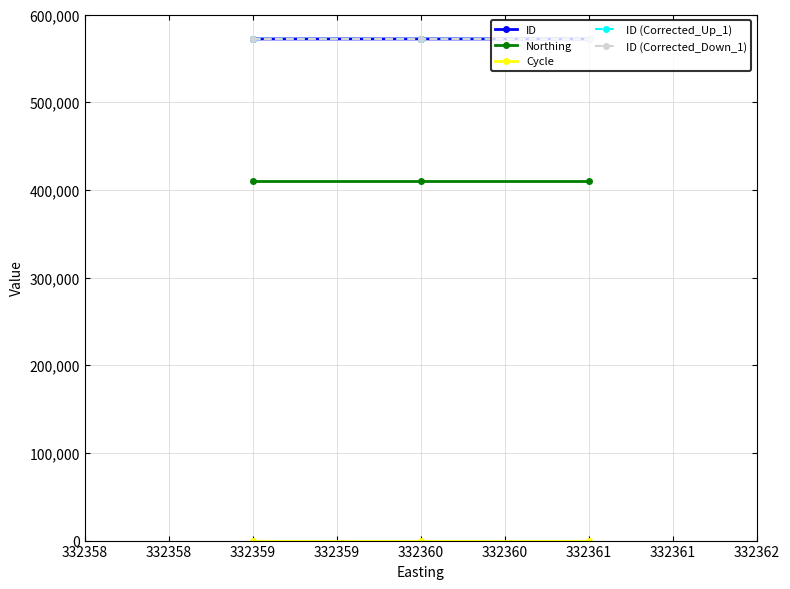

What is the spread (max minus min) of values at 332359?

572168.2